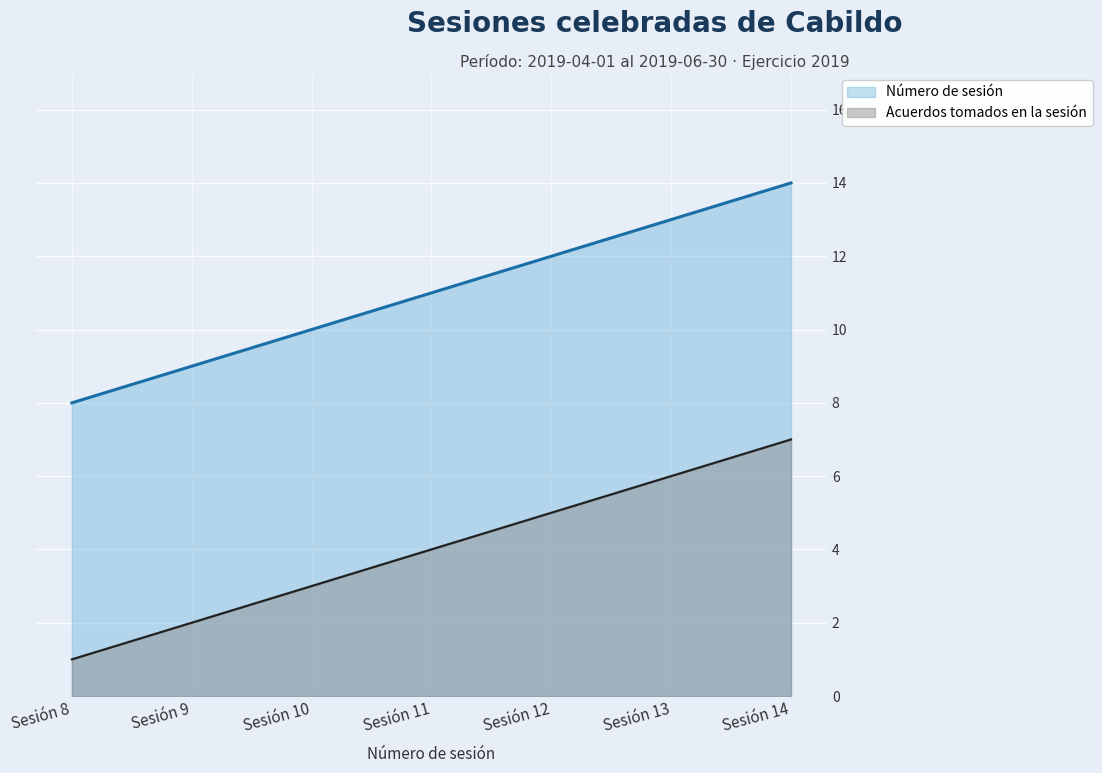

True or false: Número de sesión has more than 1 interior local peaks.

False